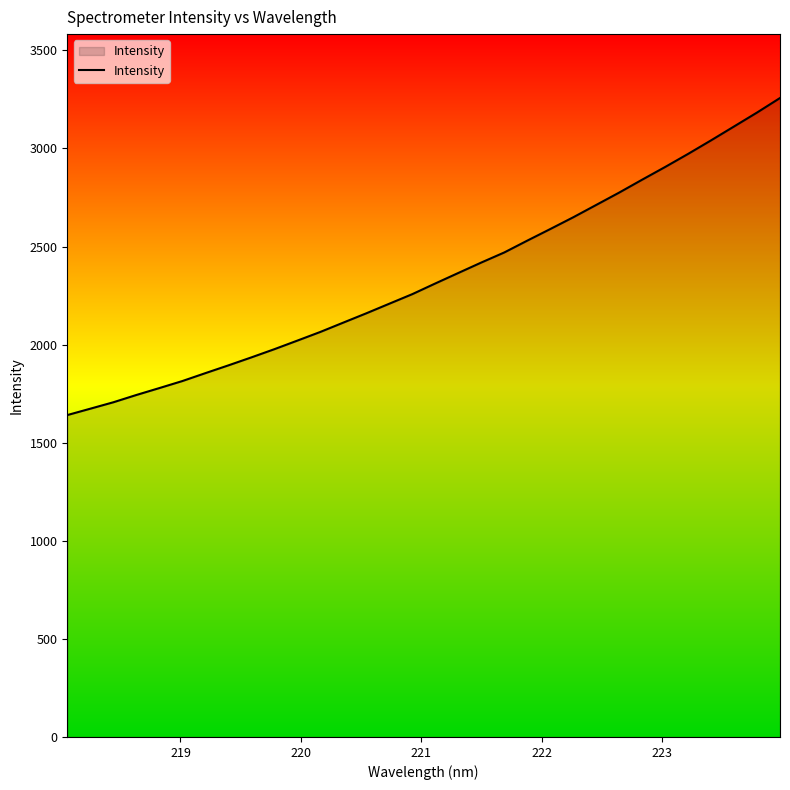

What is the smallest value displayed?

1640.9